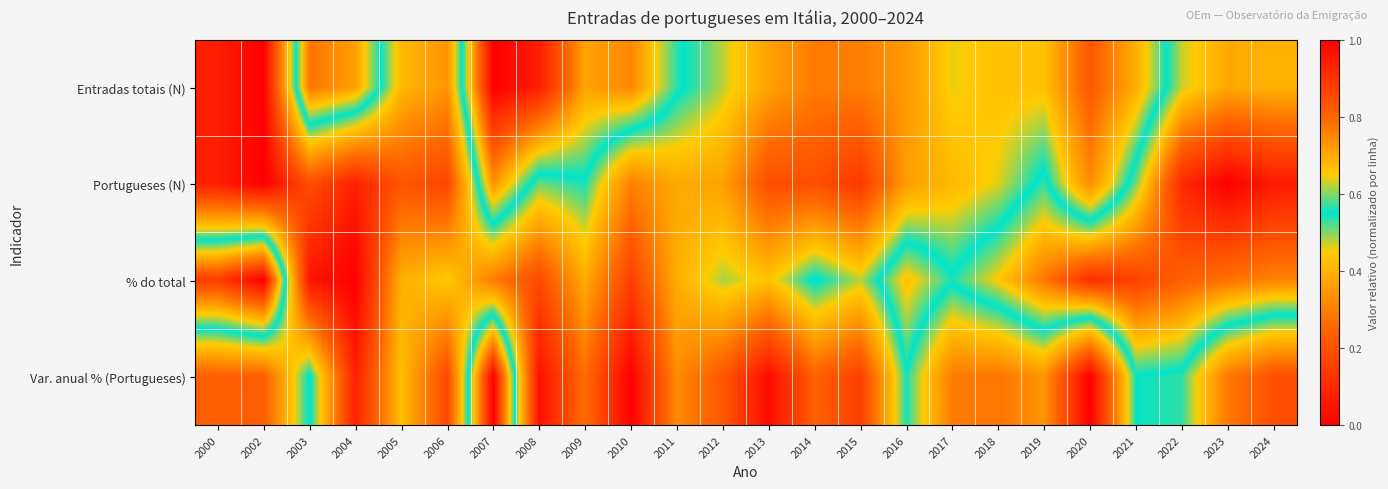

Reading right to left, extract all data points from this chart.

Entradas totais (N): 2024=0.7	2023=0.7	2022=0.6	2021=0.4	2020=0.2	2019=0.4	2018=0.4	2017=0.5	2016=0.4	2015=0.3	2014=0.3	2013=0.4	2012=0.5	2011=0.6	2010=0.7	2009=0.7	2008=0.9	2007=1.0	2006=0.3	2005=0.4	2004=0.7	2003=0.8	2002=0.0	2000=0.1
Portugueses (N): 2024=0.9	2023=1.0	2022=0.9	2021=0.6	2020=0.3	2019=0.6	2018=0.5	2017=0.4	2016=0.4	2015=0.1	2014=0.2	2013=0.2	2012=0.4	2011=0.4	2010=0.3	2009=0.5	2008=0.5	2007=0.7	2006=0.2	2005=0.2	2004=0.1	2003=0.2	2002=0.0	2000=0.1
% do total: 2024=0.8	2023=0.8	2022=0.8	2021=0.9	2020=0.9	2019=0.8	2018=0.7	2017=0.6	2016=0.7	2015=0.5	2014=0.6	2013=0.4	2012=0.5	2011=0.4	2010=0.2	2009=0.4	2008=0.2	2007=0.3	2006=0.4	2005=0.4	2004=0.0	2003=0.1	2002=1.0	2000=0.9
Var. anual % (Portugueses): 2024=0.2	2023=0.3	2022=0.5	2021=0.5	2020=0.0	2019=0.3	2018=0.3	2017=0.3	2016=0.5	2015=0.2	2014=0.2	2013=0.0	2012=0.2	2011=0.3	2010=0.0	2009=0.3	2008=0.0	2007=1.0	2006=0.2	2005=0.4	2004=0.1	2003=0.6	2002=0.2	2000=0.2